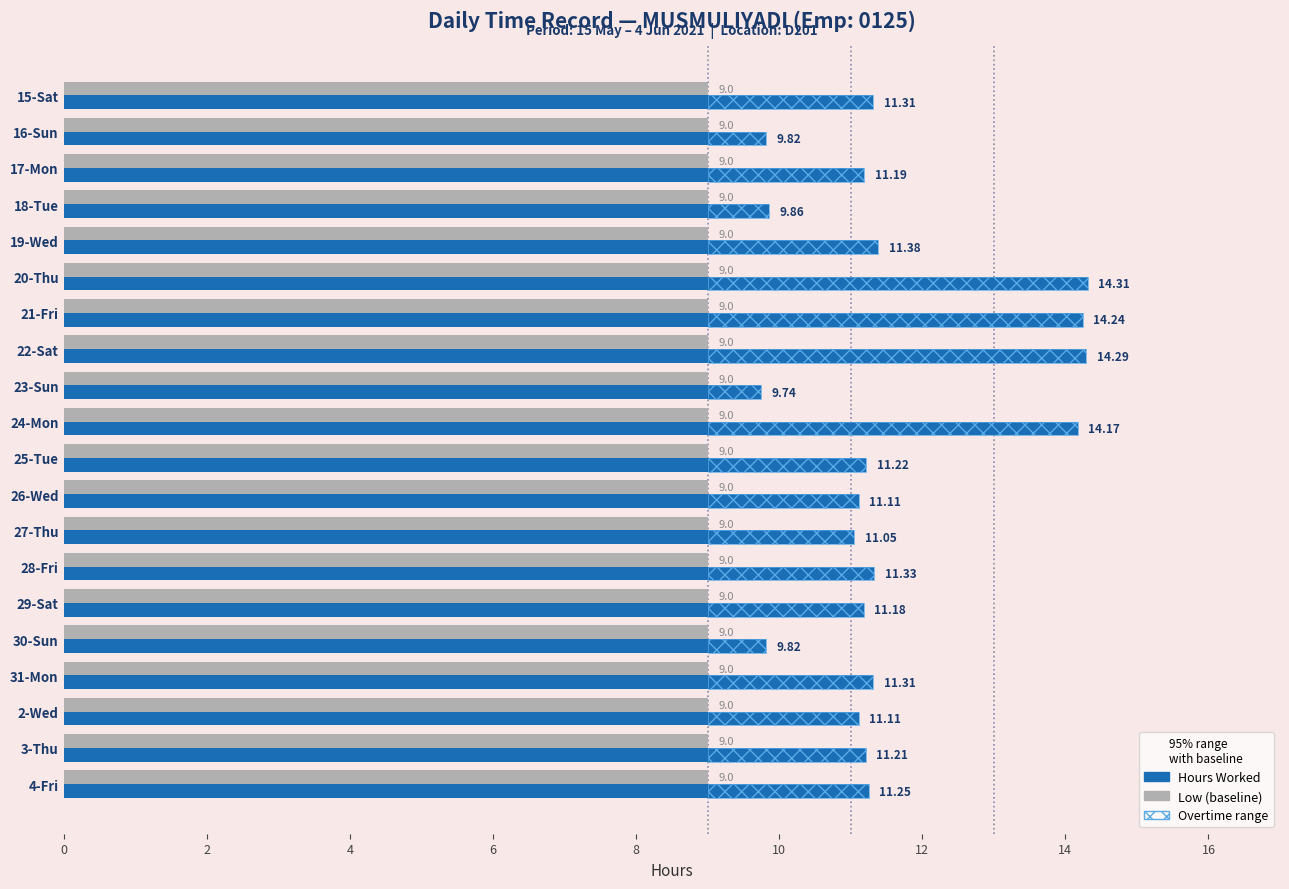

Is it true that Low (baseline) equals 0.2 at 13?

False